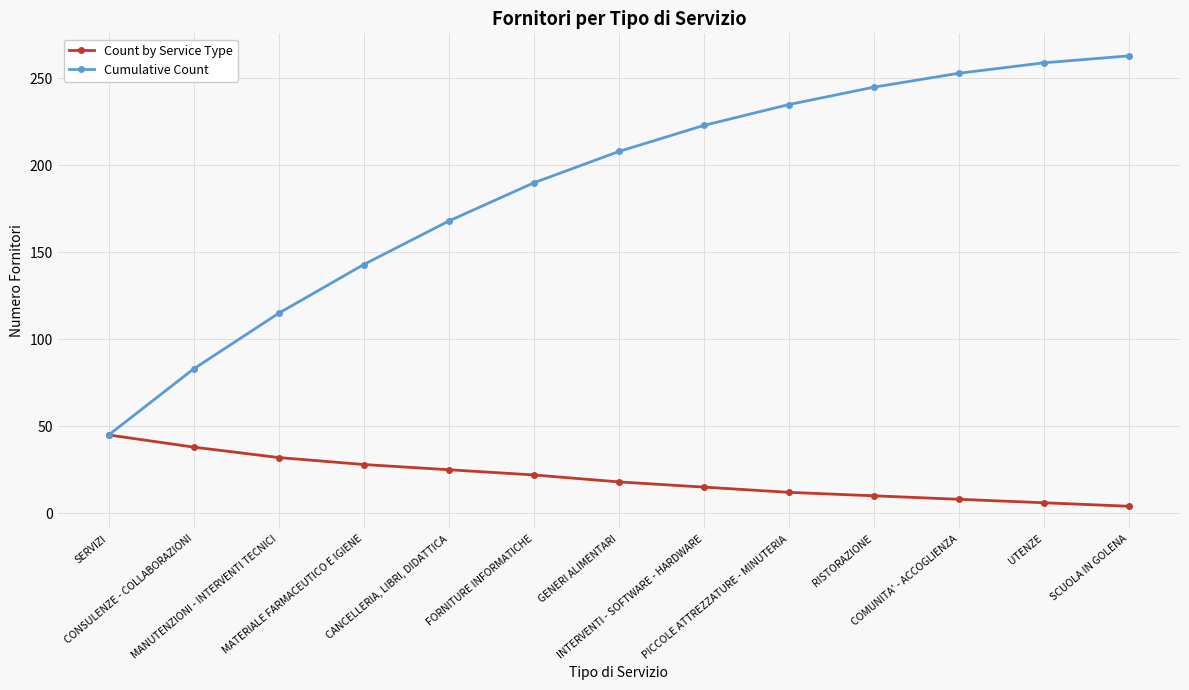

What is the label of the 7th point from the left?

GENERI ALIMENTARI